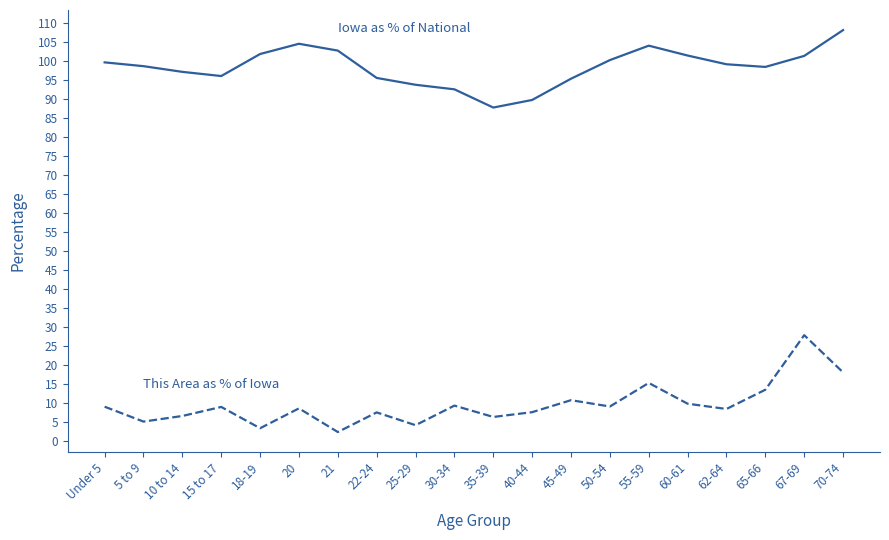

How many lines are shown in the chart?

2